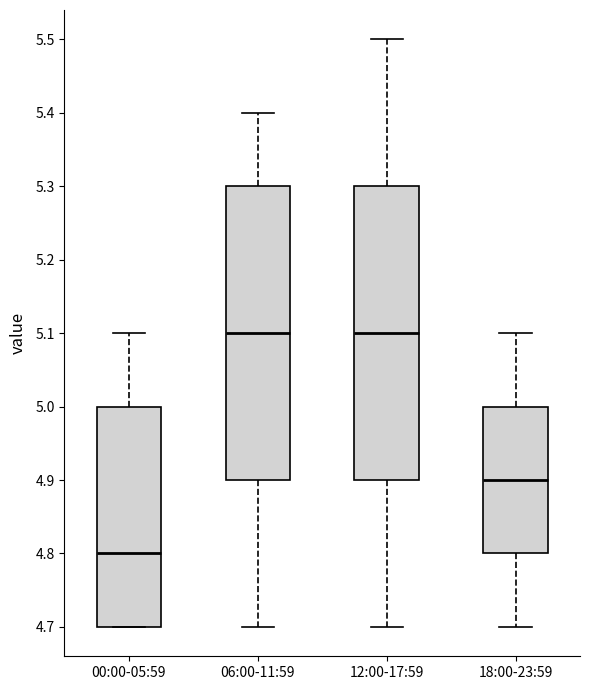

Reading left to right, transcribe this box plot: for each box, give where its median line is, the range the box spans, and where its two whiskers end, as read against the y-axis. The values are not printed on the chart, so give them approximately, as read against the axis.

00:00-05:59: median 4.8, box 4.7 to 5.0, whiskers 4.7 to 5.1
06:00-11:59: median 5.1, box 4.9 to 5.3, whiskers 4.7 to 5.4
12:00-17:59: median 5.1, box 4.9 to 5.3, whiskers 4.7 to 5.5
18:00-23:59: median 4.9, box 4.8 to 5.0, whiskers 4.7 to 5.1